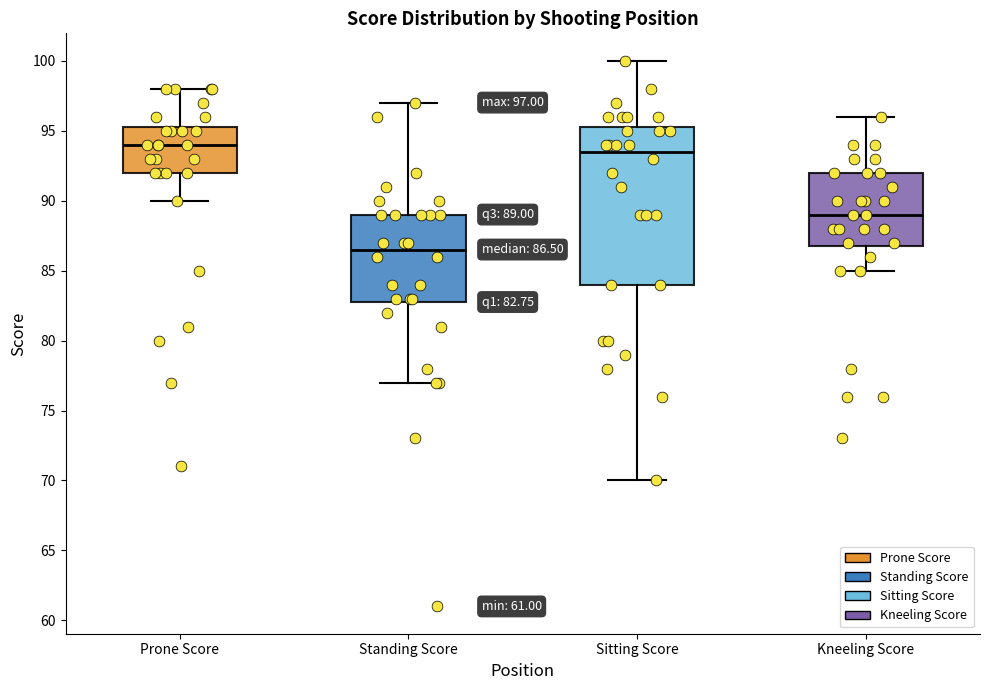

Comparing the boxes themselves (not the whiskers), which one is the tallest?

Sitting Score